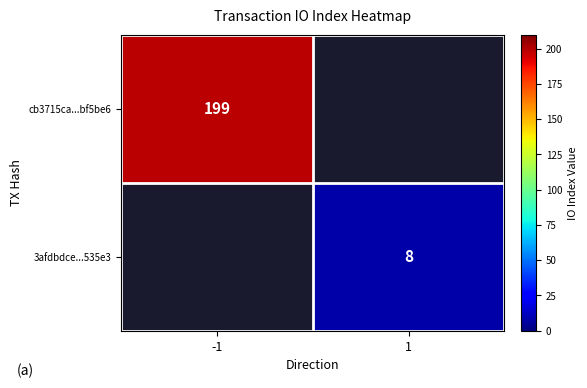

Is the value of cb3715ca...bf5be6 at -1 greater than the value of 3afdbdce...535e3 at 1?

Yes